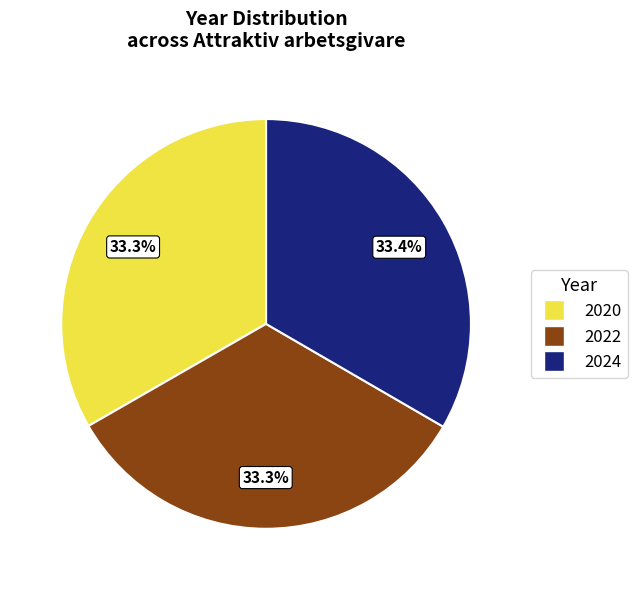

Is 2020 the majority of the pie?

No